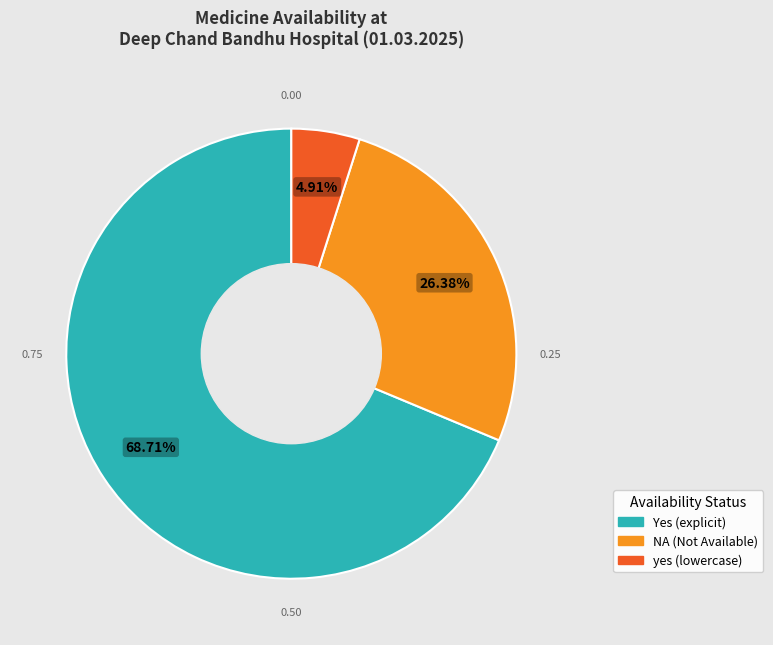

Is there a majority slice in this chart?

Yes